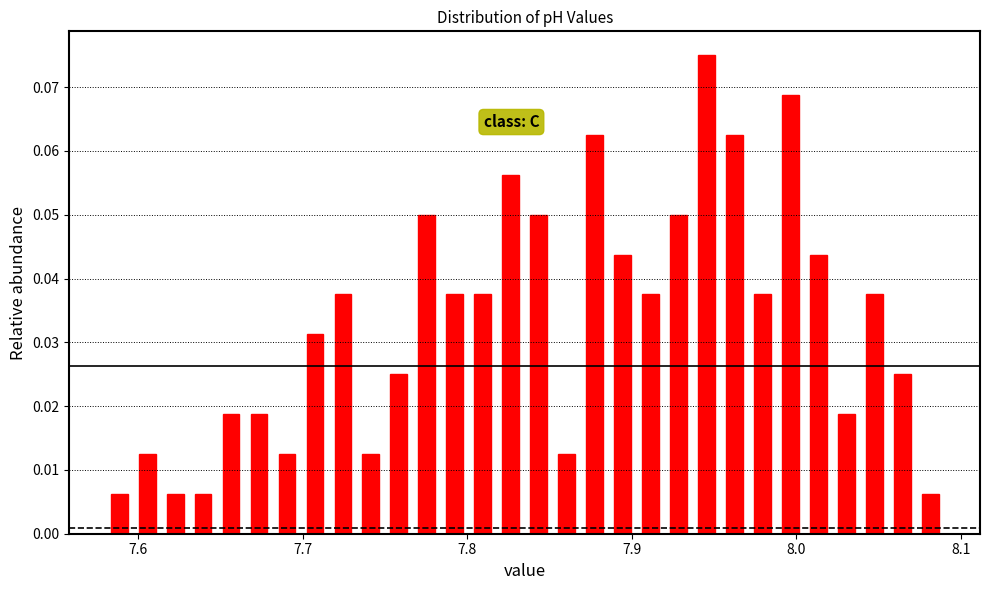

Around what value on the x-axis is the tallest bar? Give the approximate position of its centre, as read against the axis.

7.95